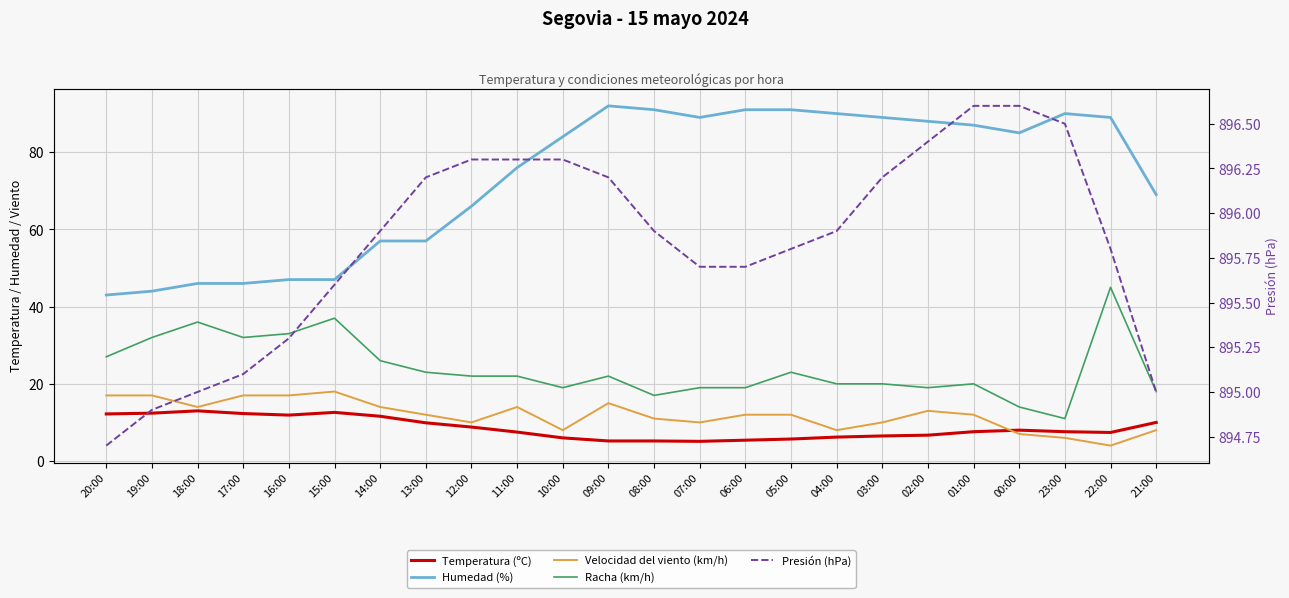

At which label is Velocidad del viento (km/h) closest to 11?

08:00